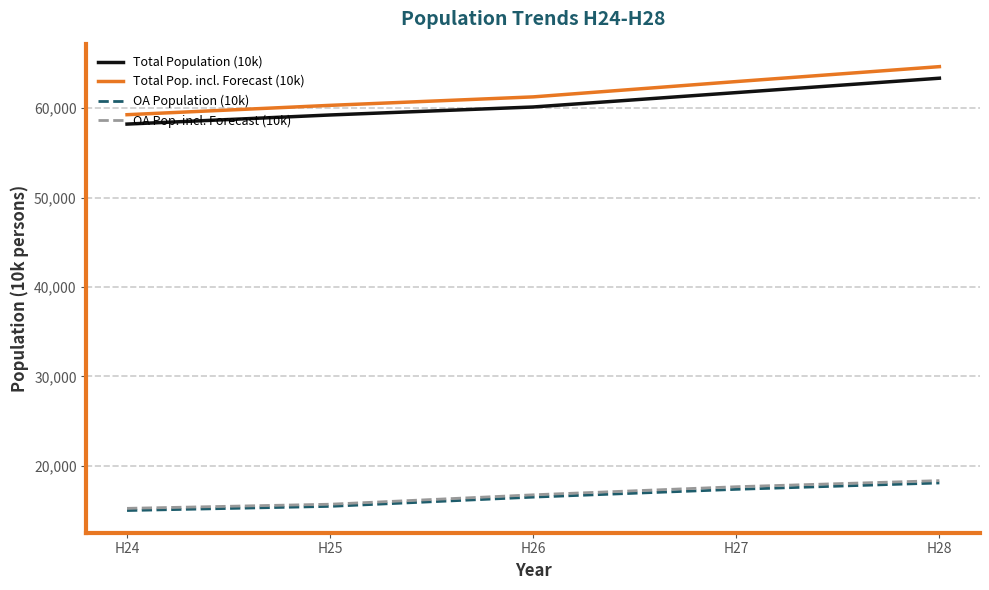

Which series has the largest total across all categories?

Total Pop. incl. Forecast (10k)